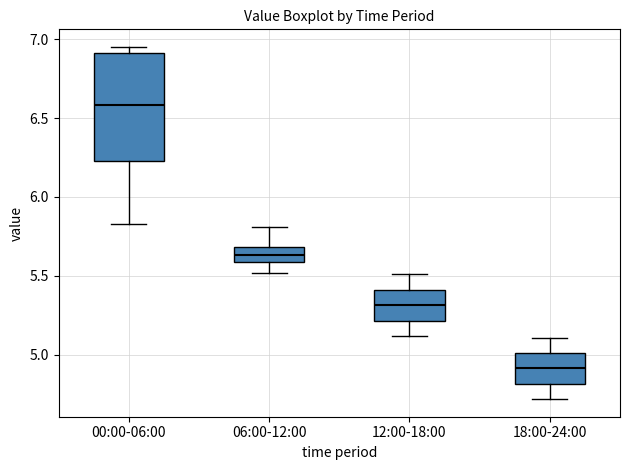

Reading left to right, read every box against the y-axis: the position of its median line, the range the box covers, and the ends of its whiskers. The values are not printed on the chart, so give them approximately, as read against the axis.

00:00-06:00: median 6.60, box 6.25 to 6.90, whiskers 5.85 to 6.95
06:00-12:00: median 5.65, box 5.60 to 5.70, whiskers 5.50 to 5.80
12:00-18:00: median 5.30, box 5.20 to 5.40, whiskers 5.10 to 5.50
18:00-24:00: median 4.90, box 4.80 to 5.00, whiskers 4.70 to 5.10